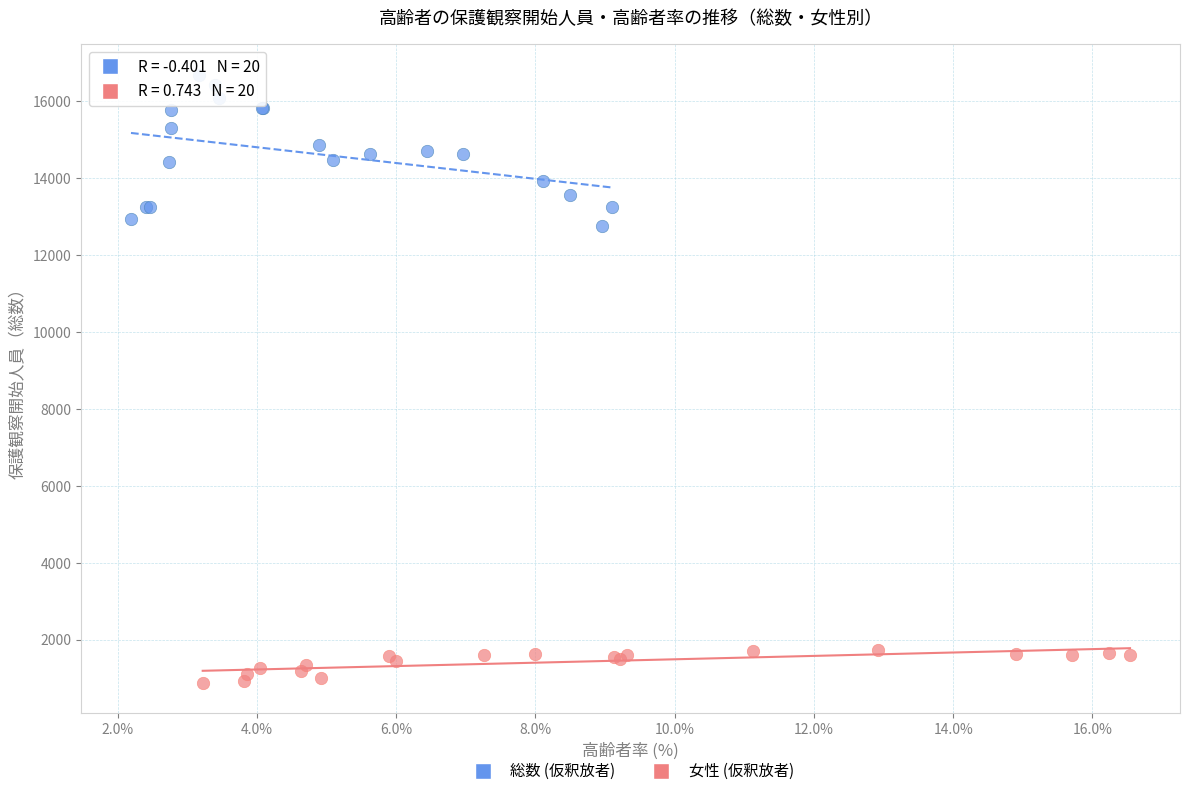

Which series reaches the maximum Y coordinate?

総数 (仮釈放者)